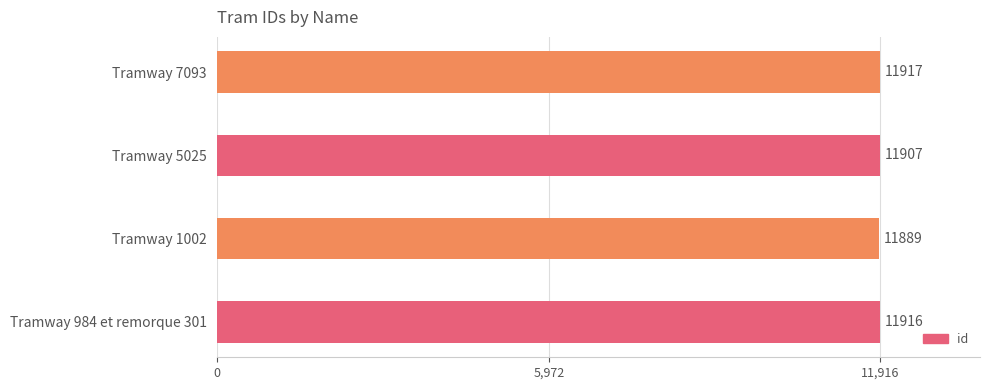

Between Tramway 1002 and Tramway 7093, which is larger?

Tramway 7093